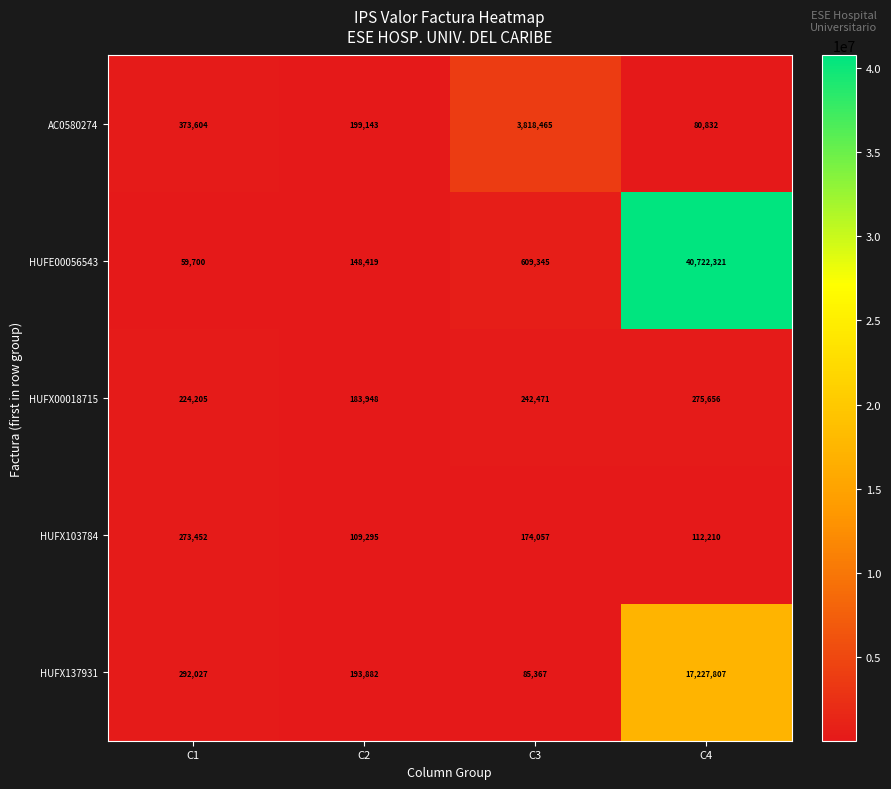

What is the maximum value shown in the chart?

40722321